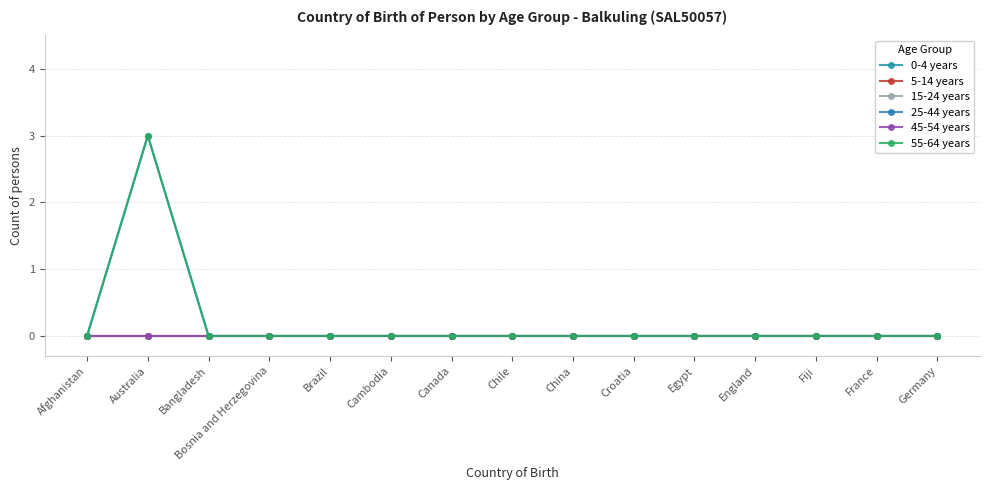

What is the maximum value shown in the chart?

3